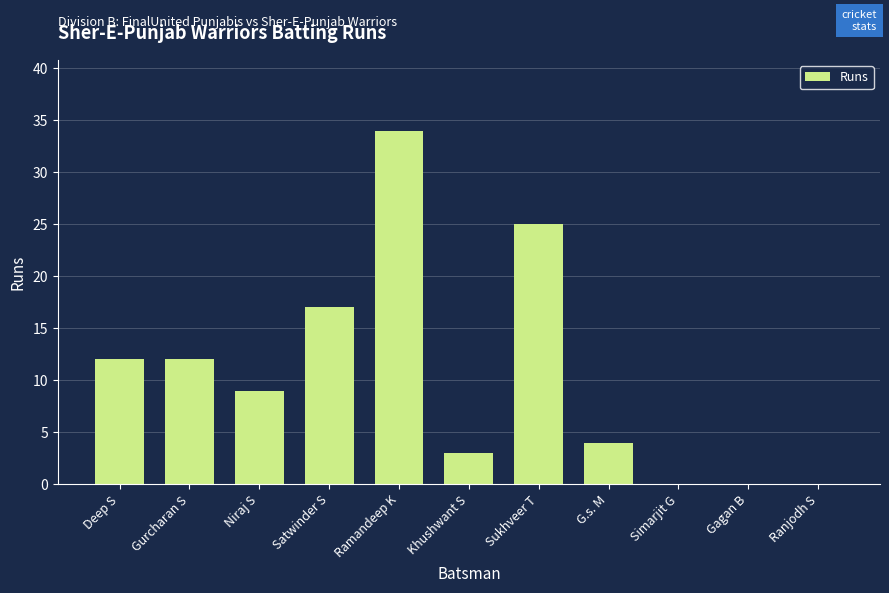

Reading left to right, transcribe all the data shown in this chart.

Deep S=12	Gurcharan S=12	Niraj S=9	Satwinder S=17	Ramandeep K=34	Khushwant S=3	Sukhveer T=25	G.s. M=4	Simarjit G=0	Gagan B=0	Ranjodh S=0